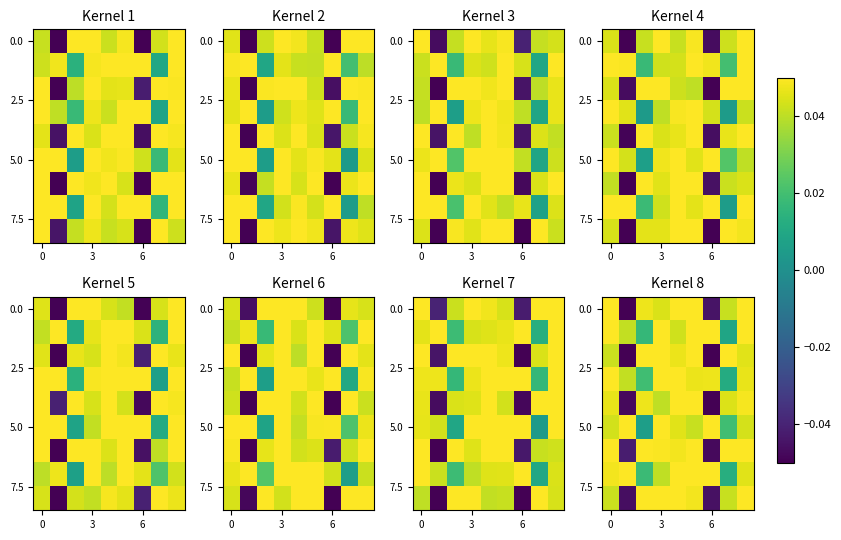

What is the total value across all series at 5?

0.5